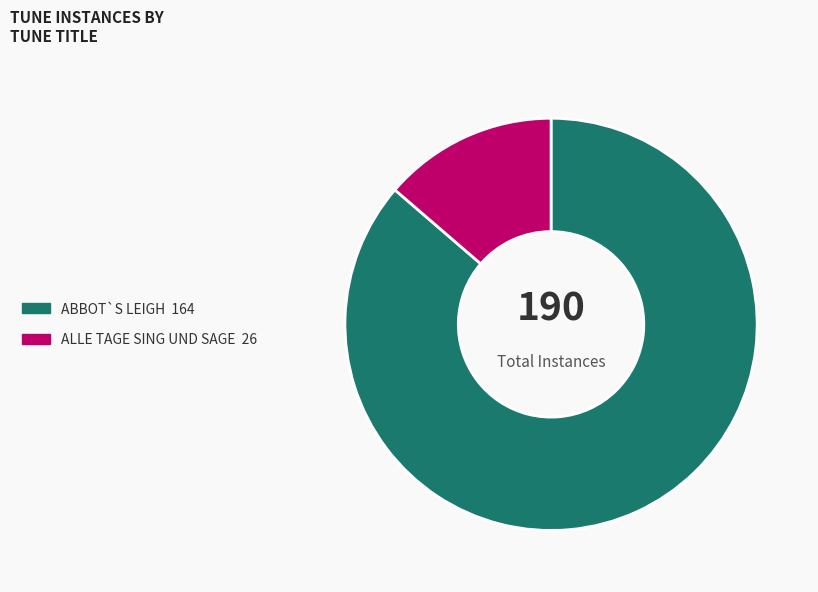

What is the ratio of the value at ABBOT`S LEIGH to the value at ALLE TAGE SING UND SAGE?

6.3